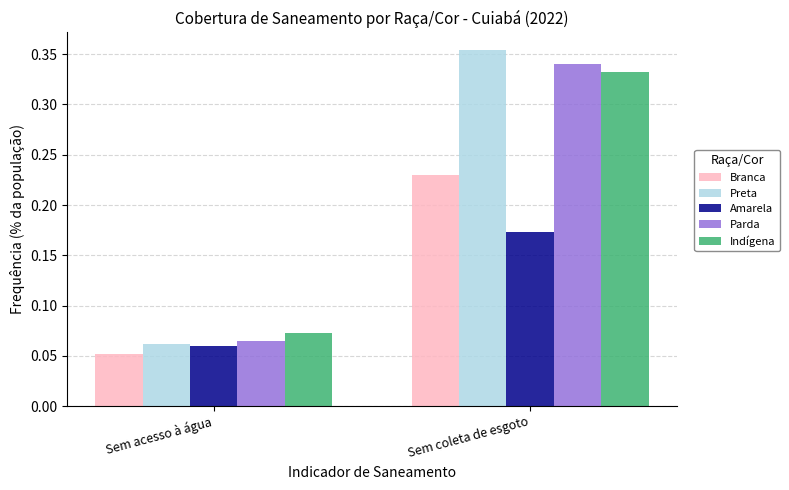

Is it true that Parda equals 0.0 at Sem acesso à água?

False